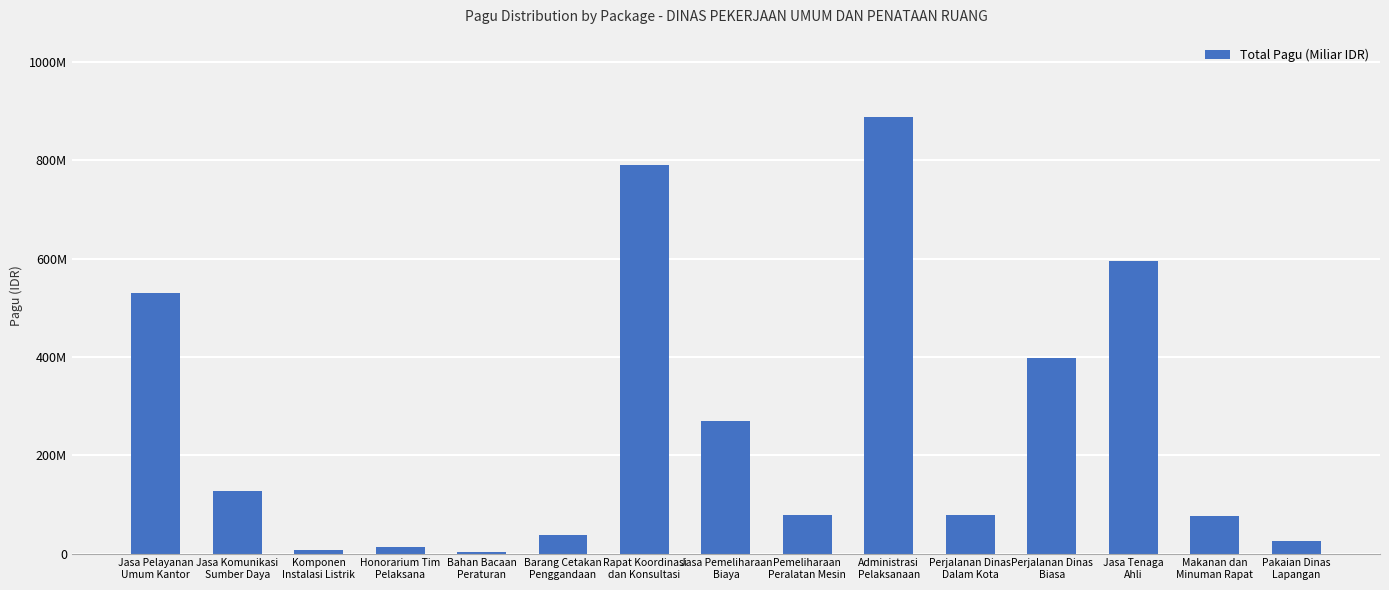

Read the value at Honorarium Tim
Pelaksana, to the nearest 50.

12645000